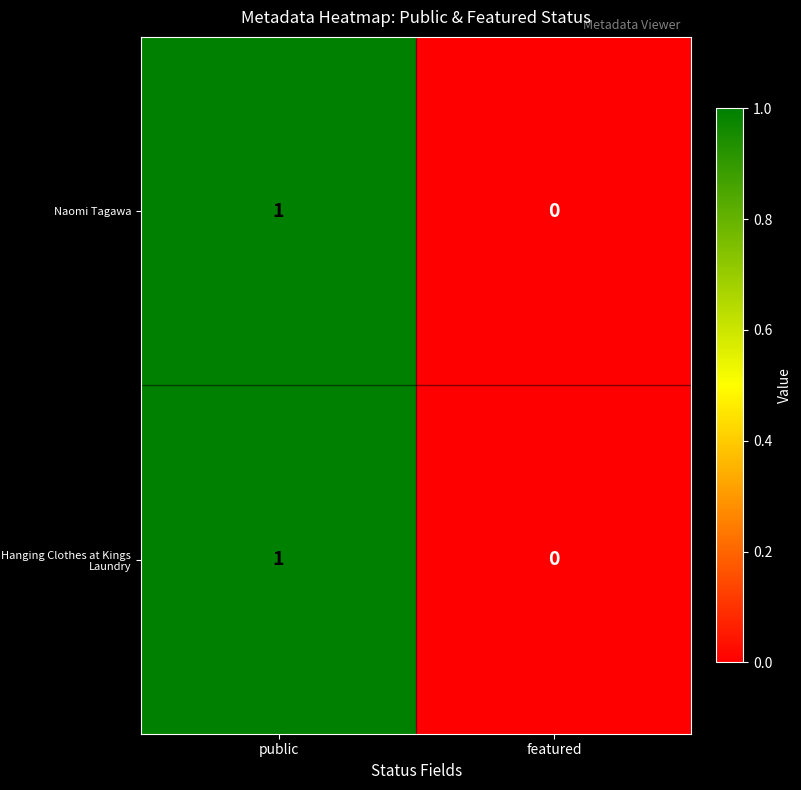

Rank the categories by Naomi Tagawa value from highest to lowest.

public, featured